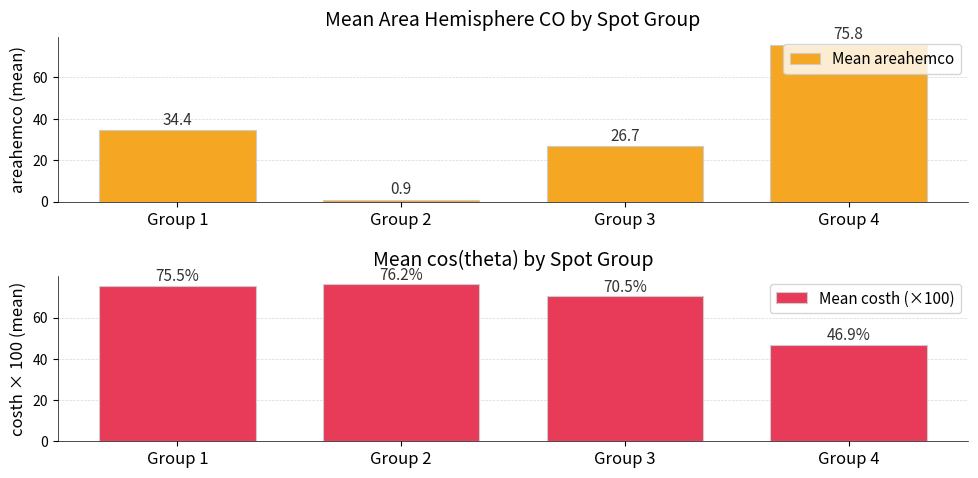

Rank the categories by Mean costh (×100) value from highest to lowest.

Group 2, Group 1, Group 3, Group 4